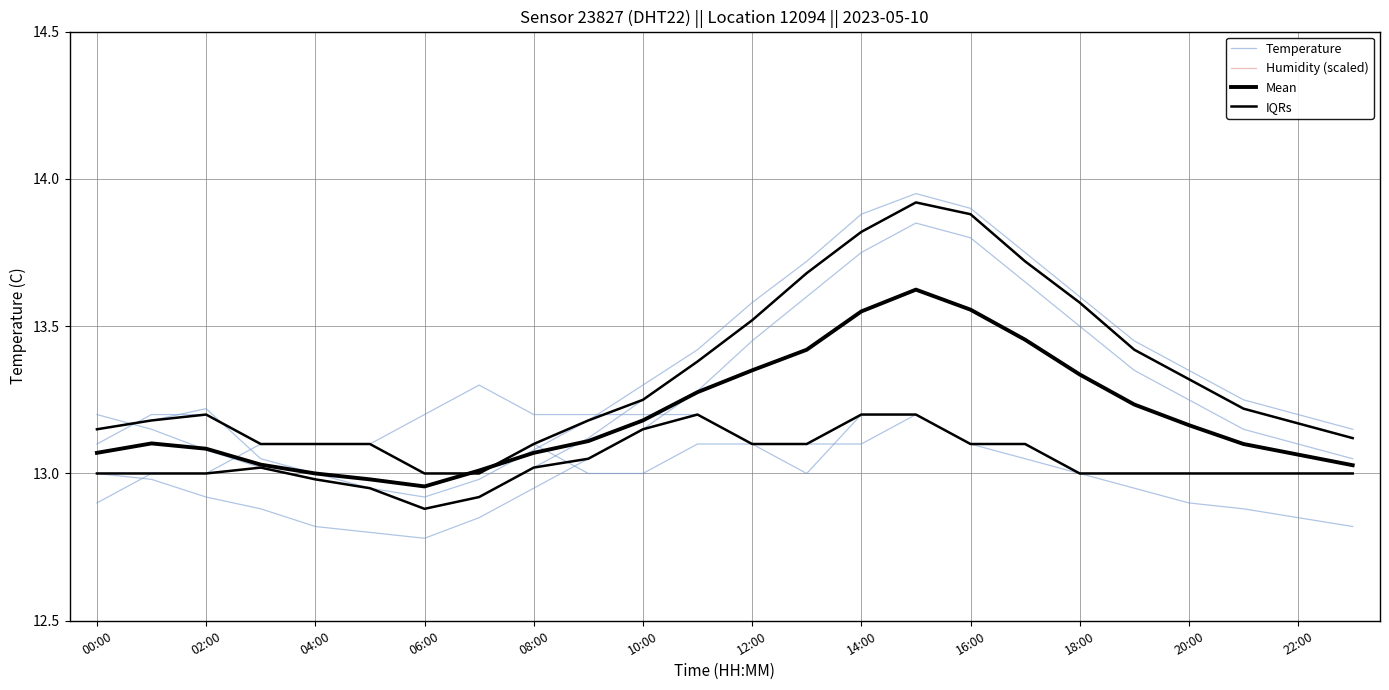

What is the label of the 10th point from the right?

14:00